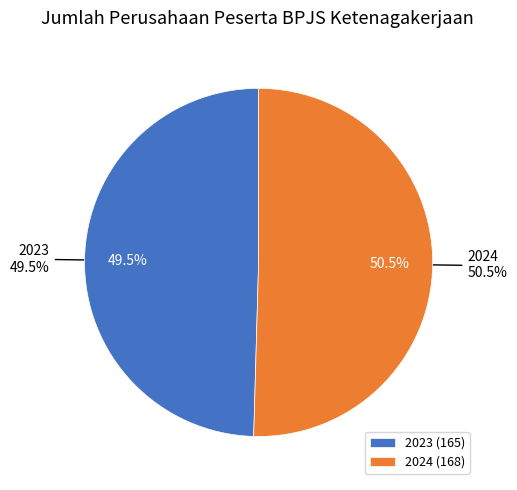

Rank the categories by value from highest to lowest.

2024, 2023